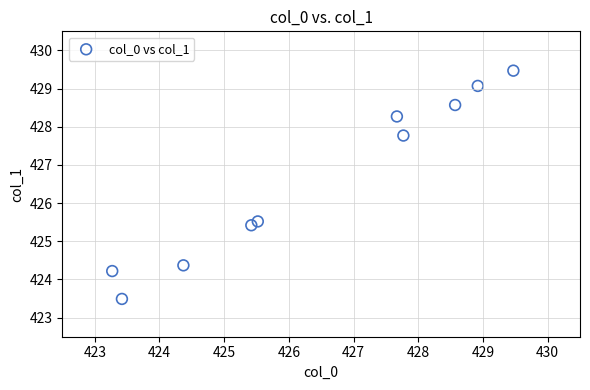

What Y value in the scatter plot is closest to 426?

425.5